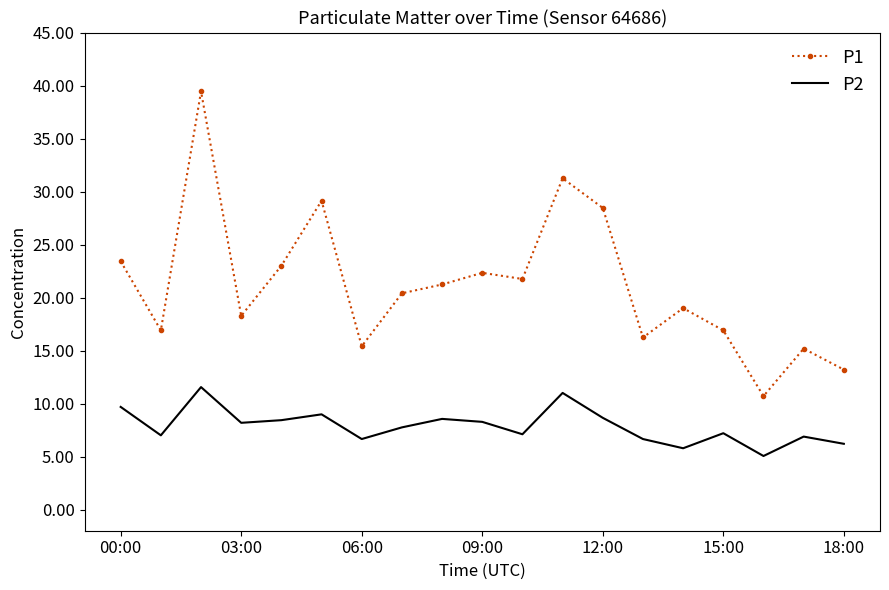

True or false: P2 has more than 0 interior local peaks.

True